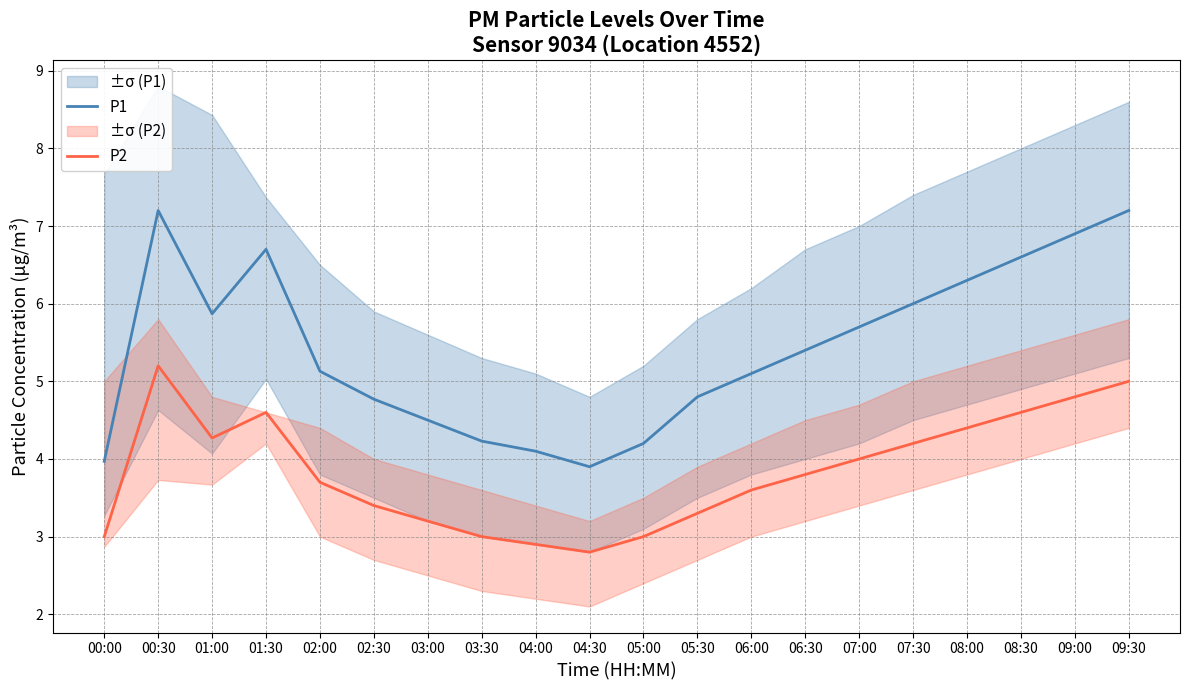

What is the value of the P2 point at the 16th from the left?

4.2